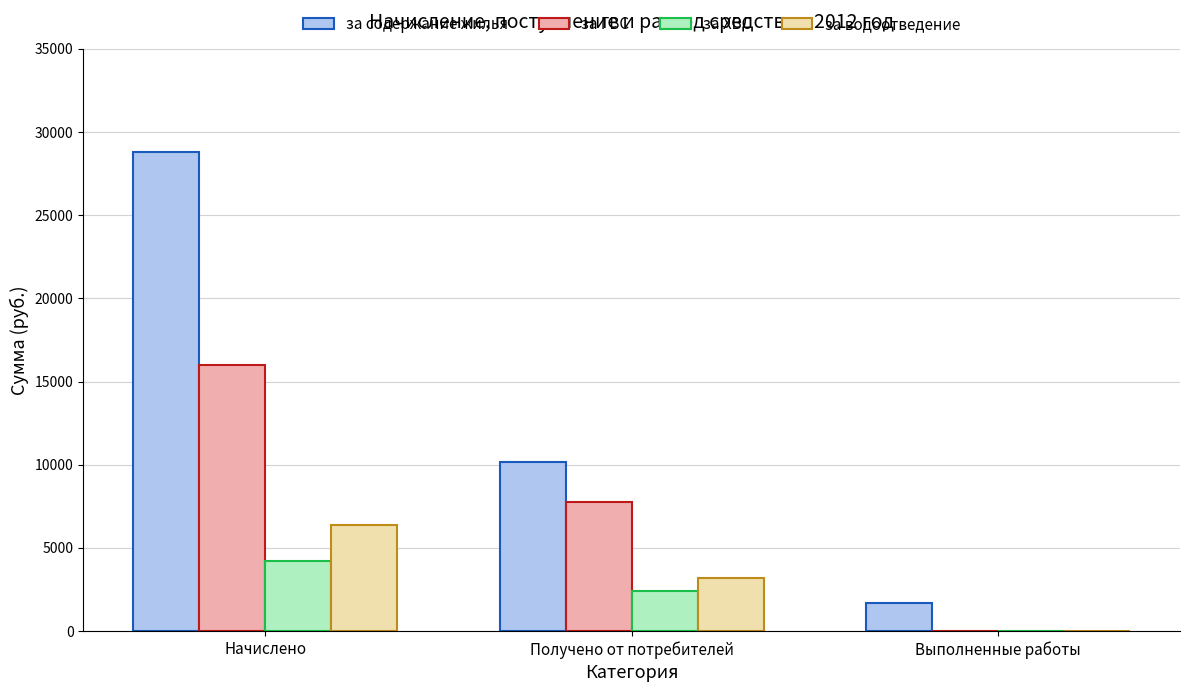

At which category is the sum across all series the highest?

Начислено